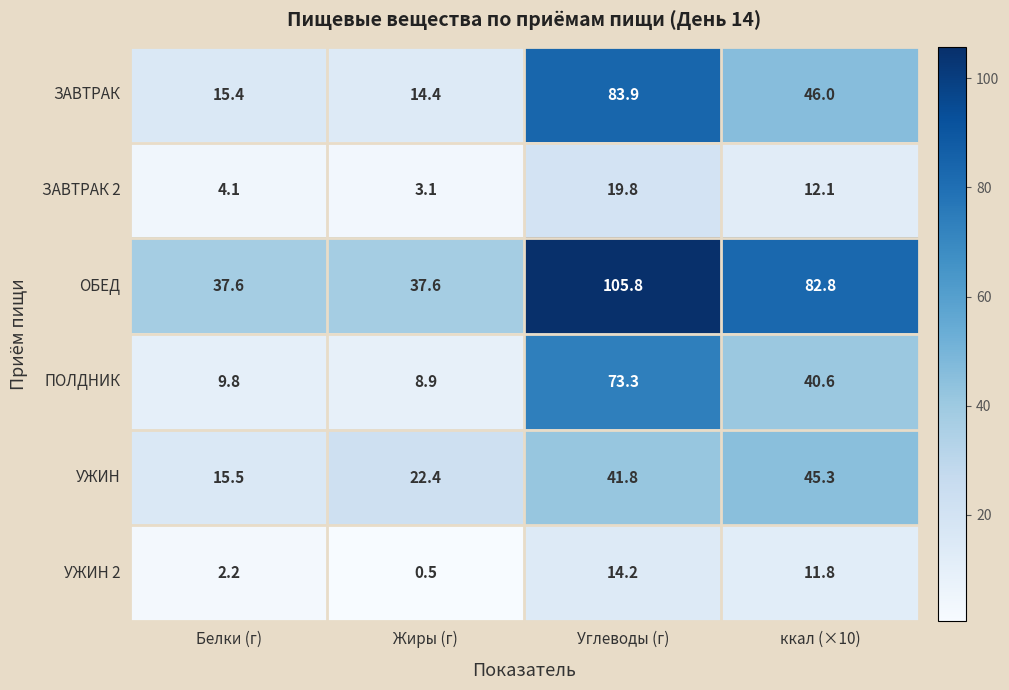

Where is ЗАВТРАК 2 nearest to the value 11?

ккал (×10)